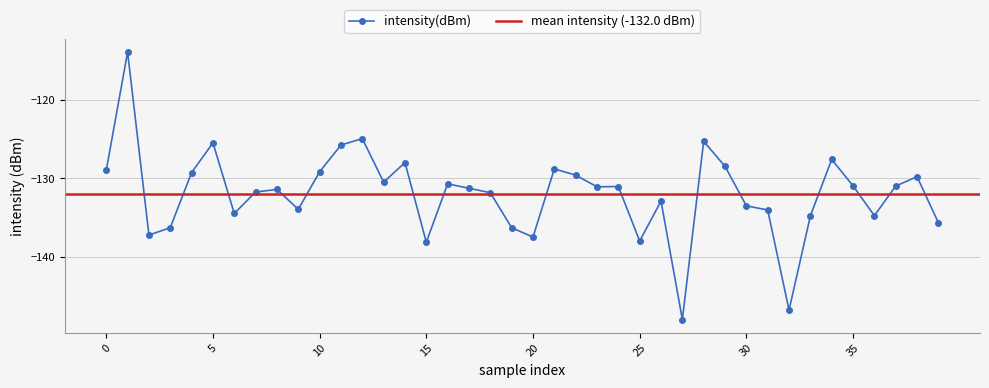

True or false: intensity(dBm) has more than 2 interior local peaks.

True